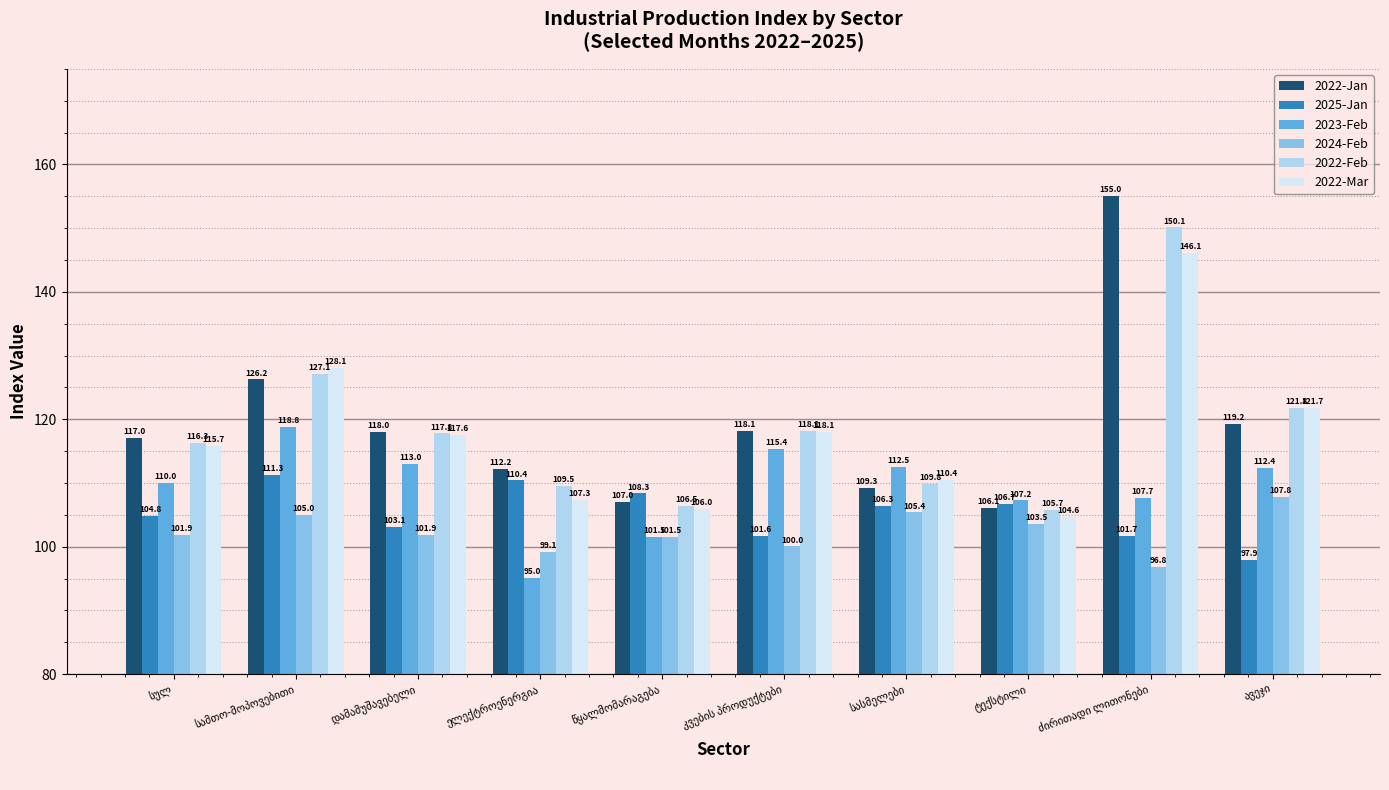

How many series are shown in this chart?

6